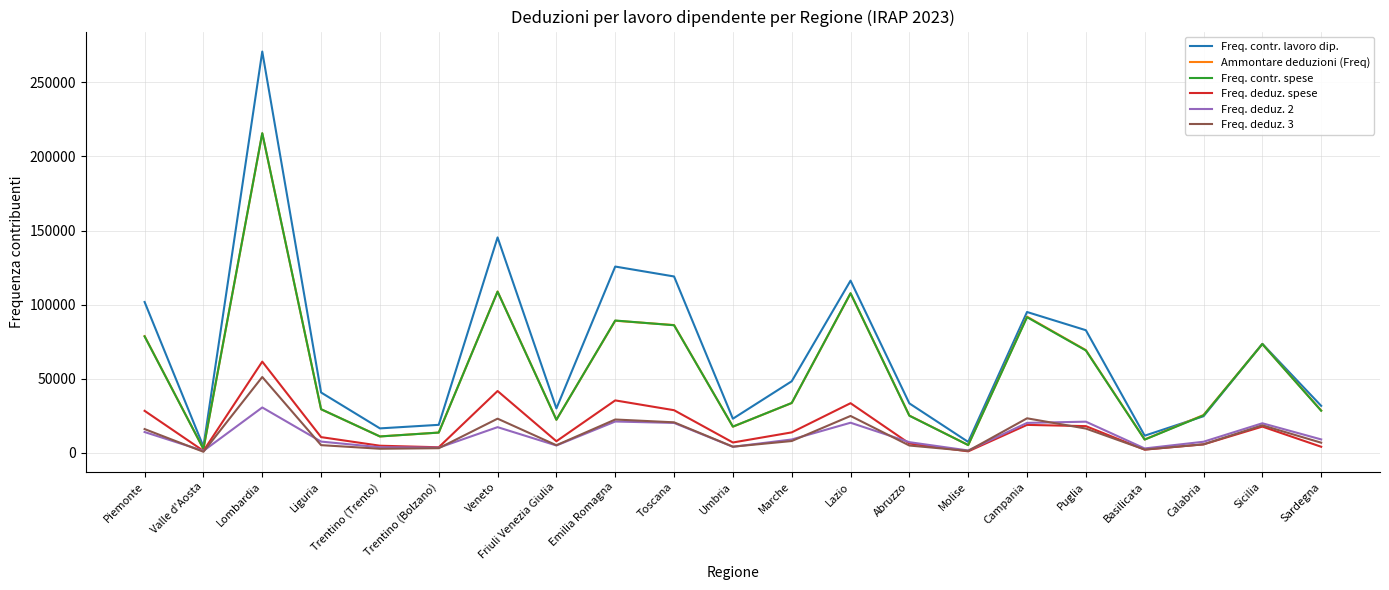

At which category is the sum across all series the highest?

Lombardia